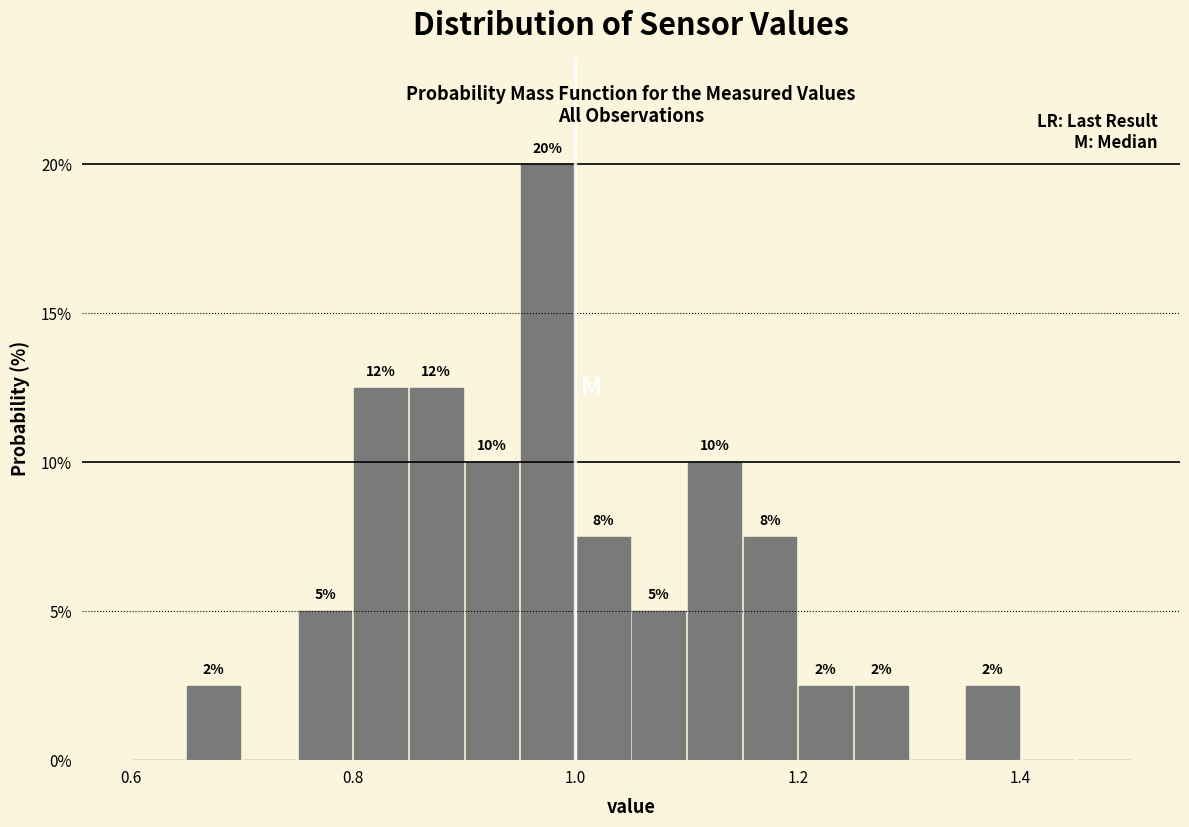

Read against the x-axis, roughly where is the centre of the tallest bar?

0.98